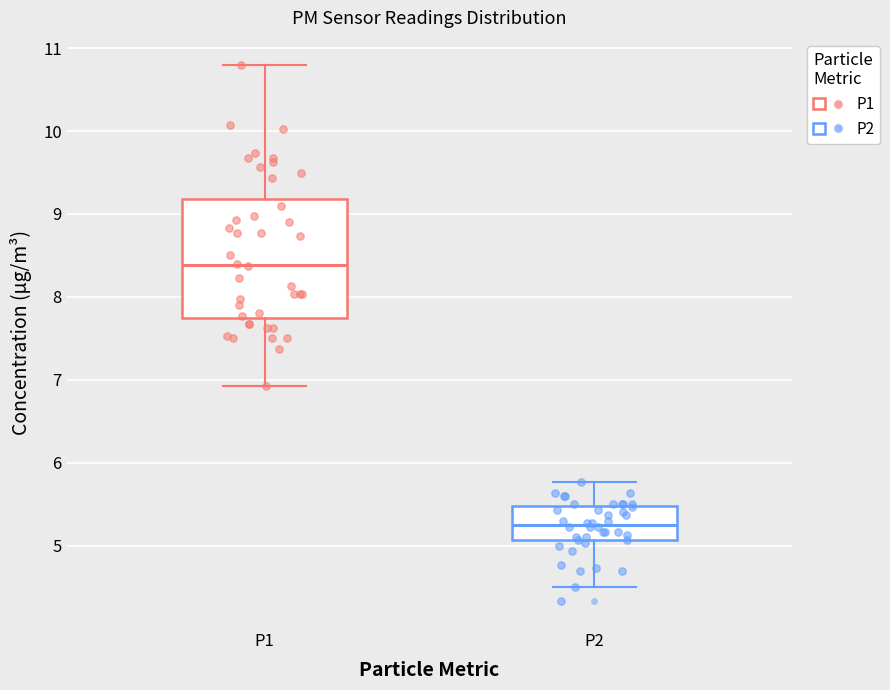

Which box is the tallest, from its lower edge to its upper edge?

P1